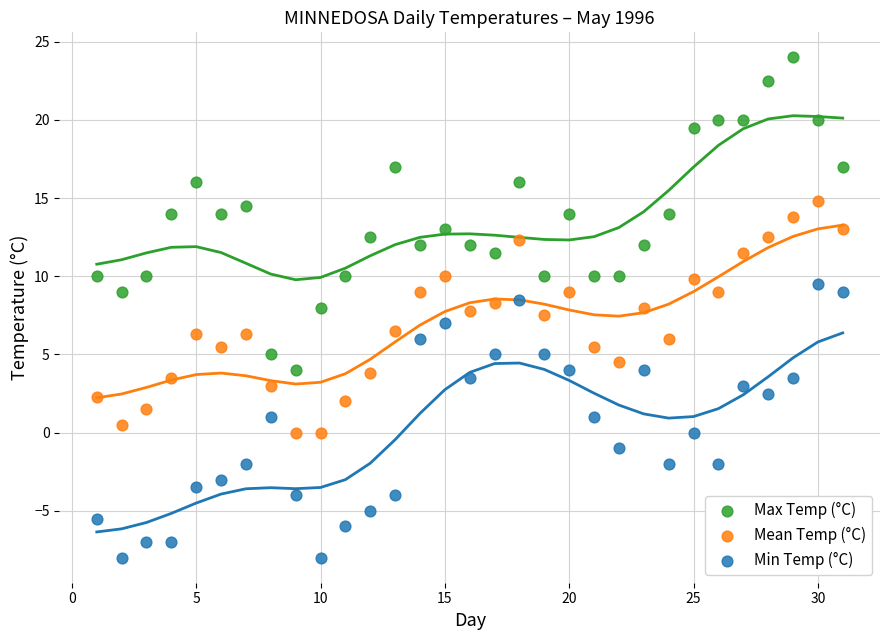

Which series has the largest Y range (max minus min)?

Max Temp (°C)